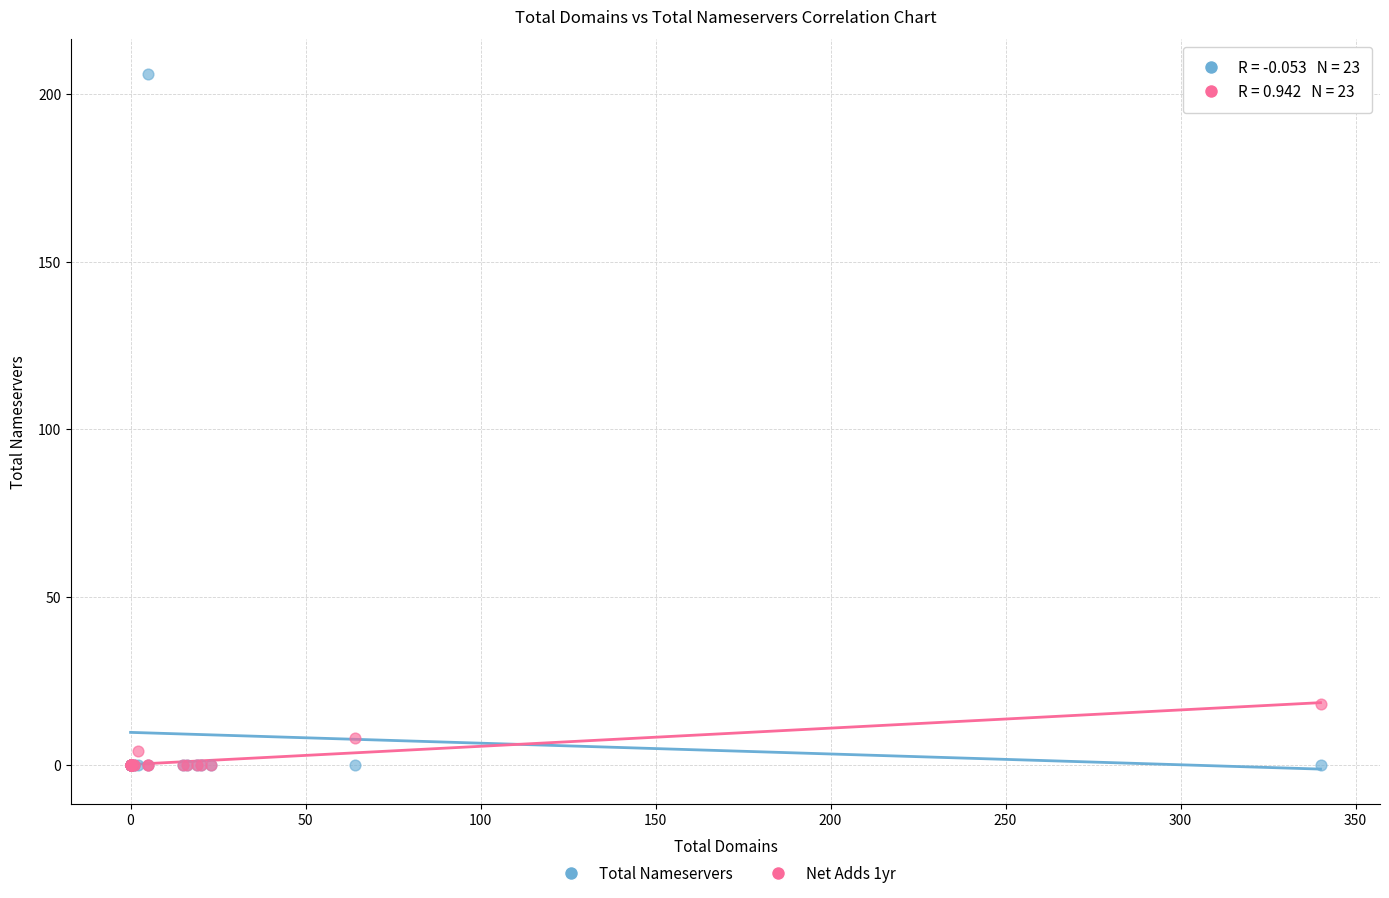

Which series has the largest Y range (max minus min)?

Total Nameservers